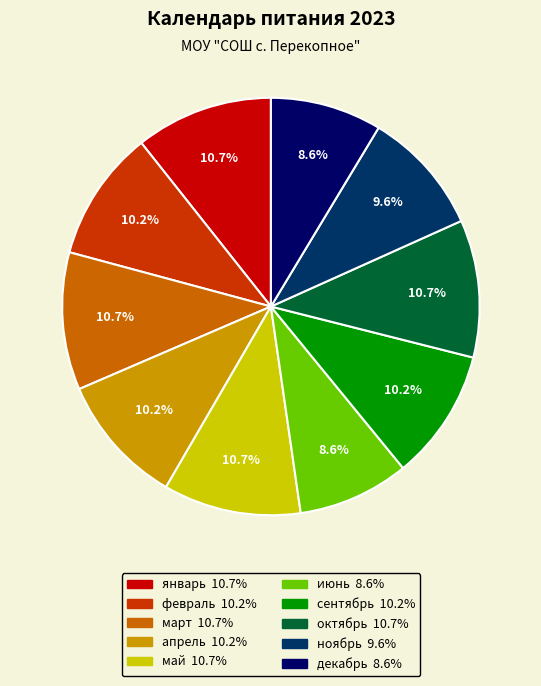

Is the sum of апрель and ноябрь greater than half?

No